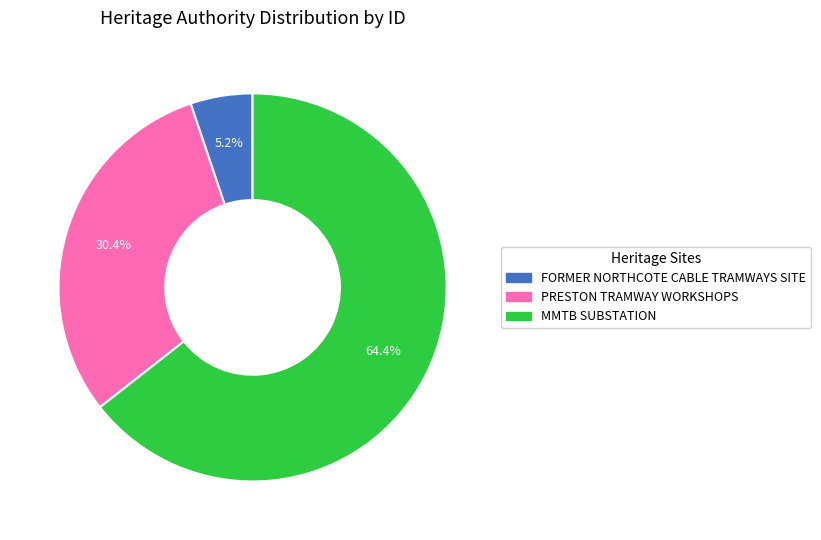

Is there any slice that represents more than half of the pie?

Yes